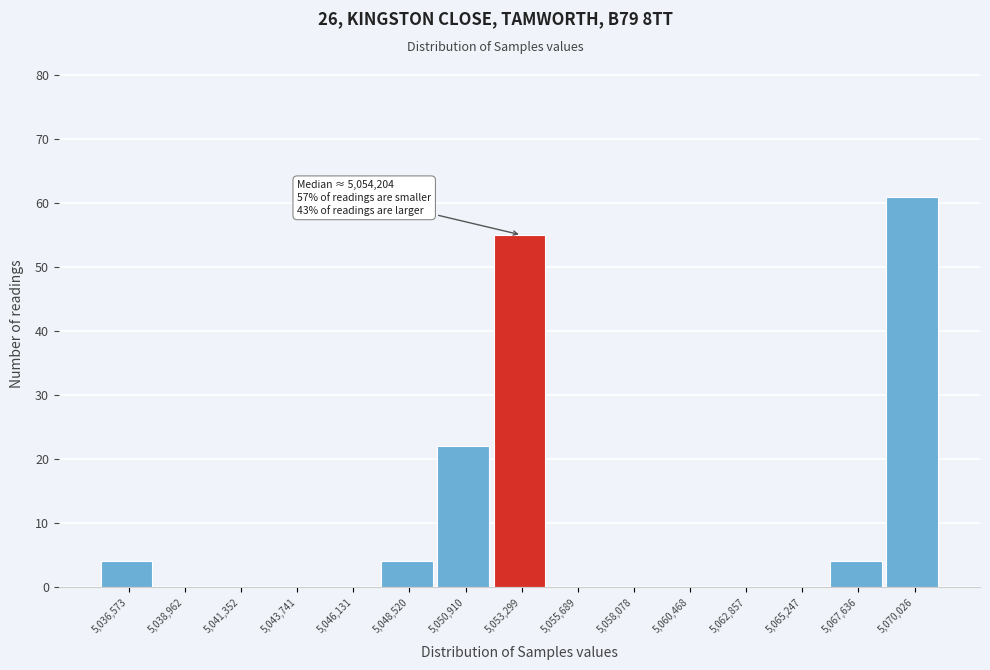

Reading right to left, list all the values displayed in this chart.

5,070,026=61	5,067,636=4	5,065,247=0	5,062,857=0	5,060,468=0	5,058,078=0	5,055,689=0	5,053,299=55	5,050,910=22	5,048,520=4	5,046,131=0	5,043,741=0	5,041,352=0	5,038,962=0	5,036,573=4